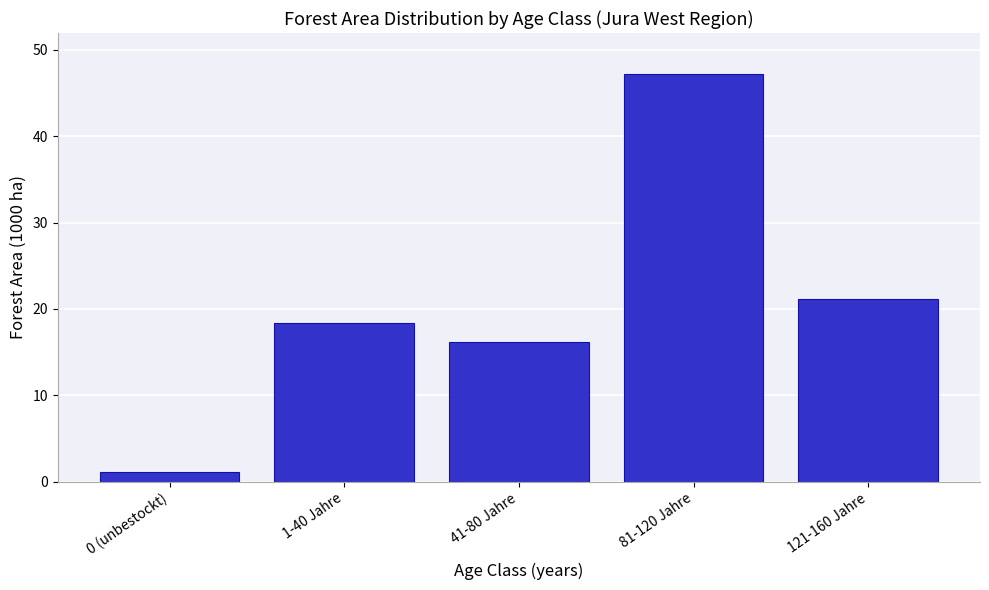

Reading left to right, what are all the values shown in this chart?

0 (unbestockt)=1.1	1-40 Jahre=18.4	41-80 Jahre=16.2	81-120 Jahre=47.2	121-160 Jahre=21.2